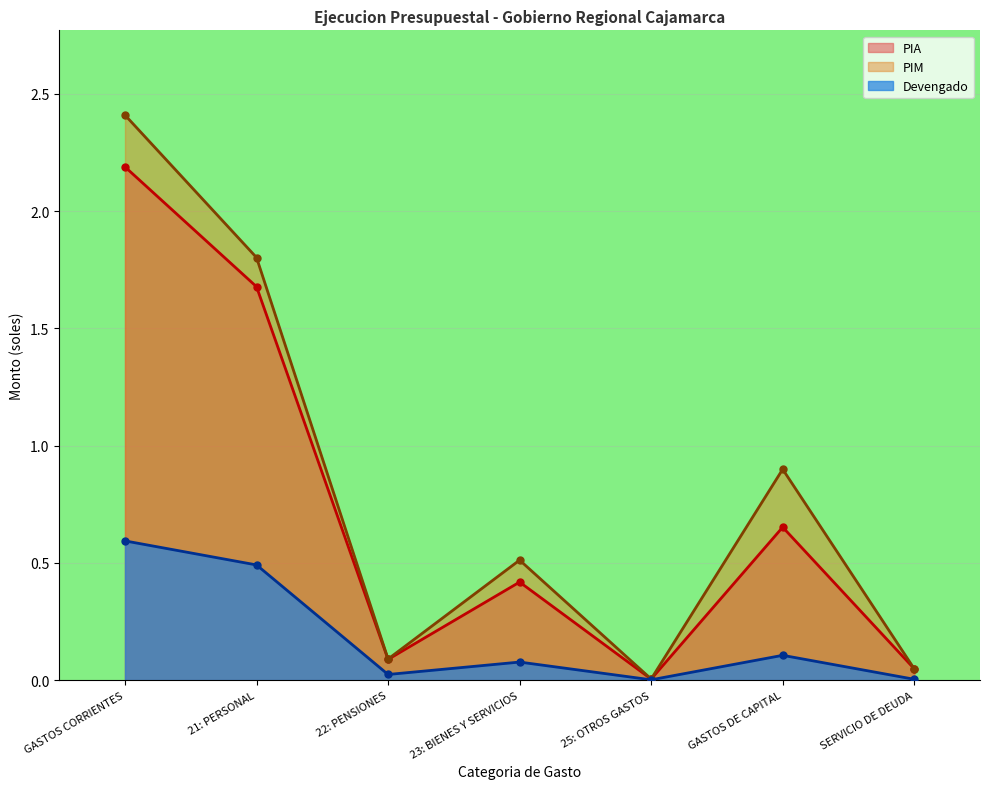

In PIA, how many points are lower than both neighbors (excluding endpoints)?

2